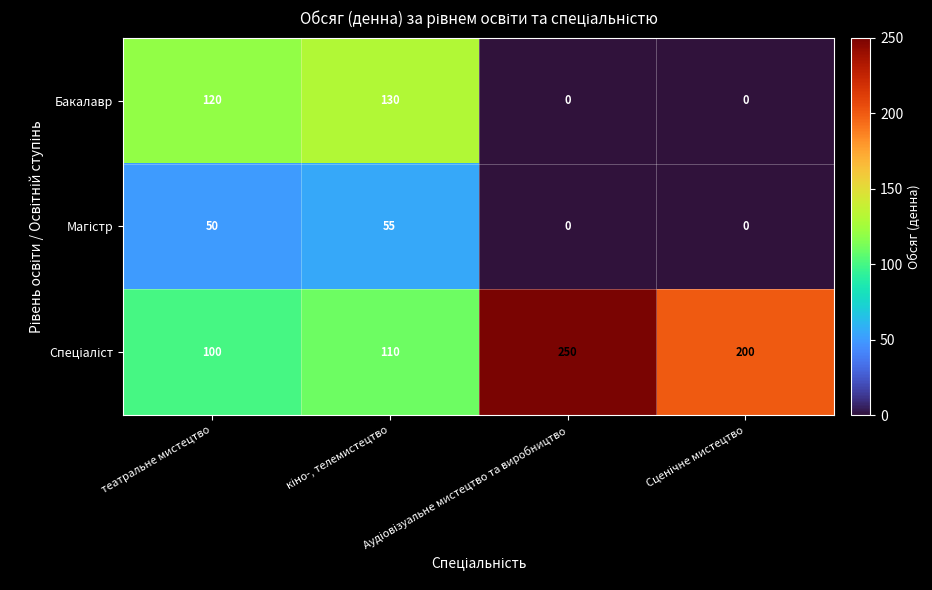

At how many categories does at least one series exceed 80?

4